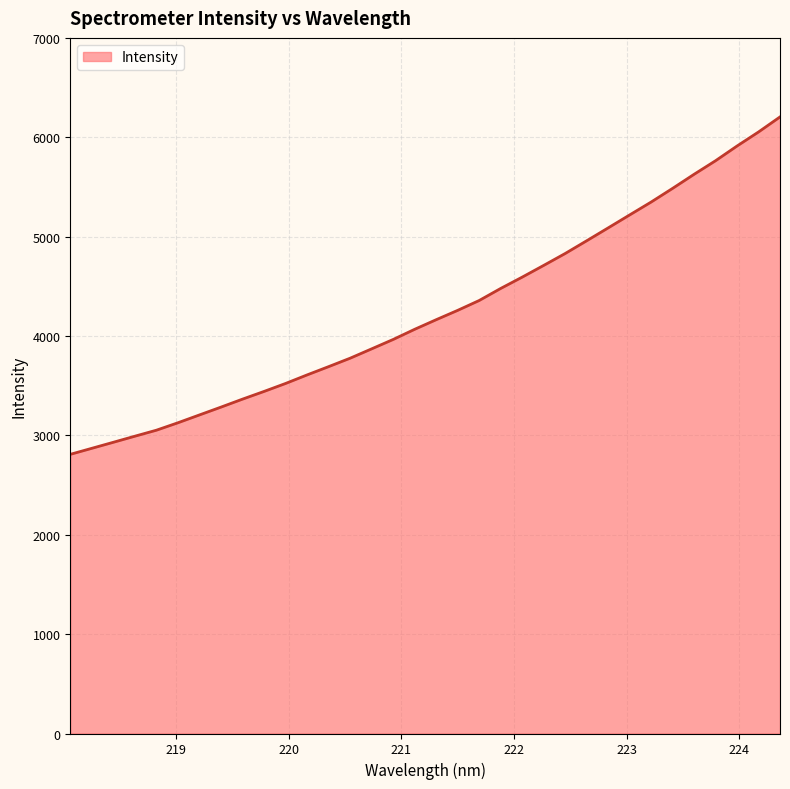

Count the number of categories in the chart.

34